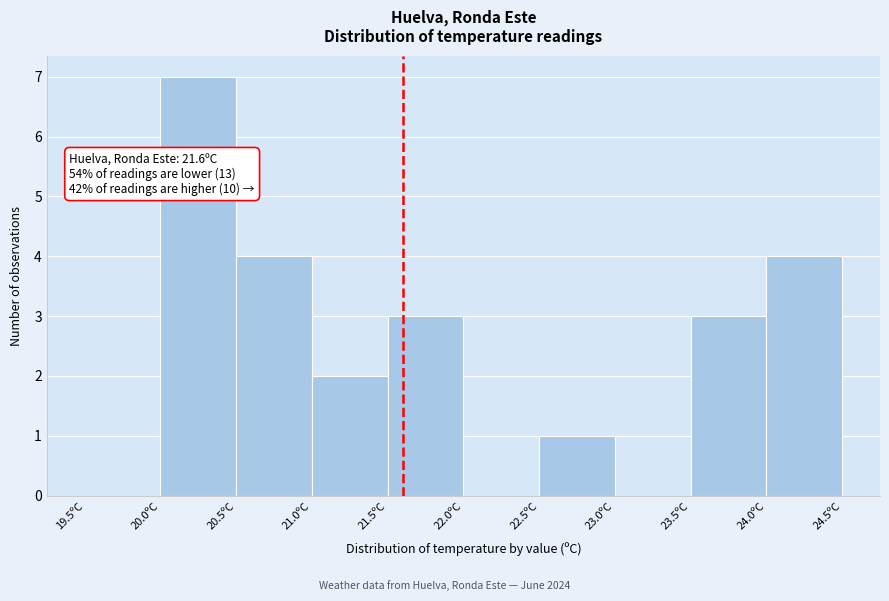

Over which range of the x-axis is the bar tallest?

20.0 to 20.5